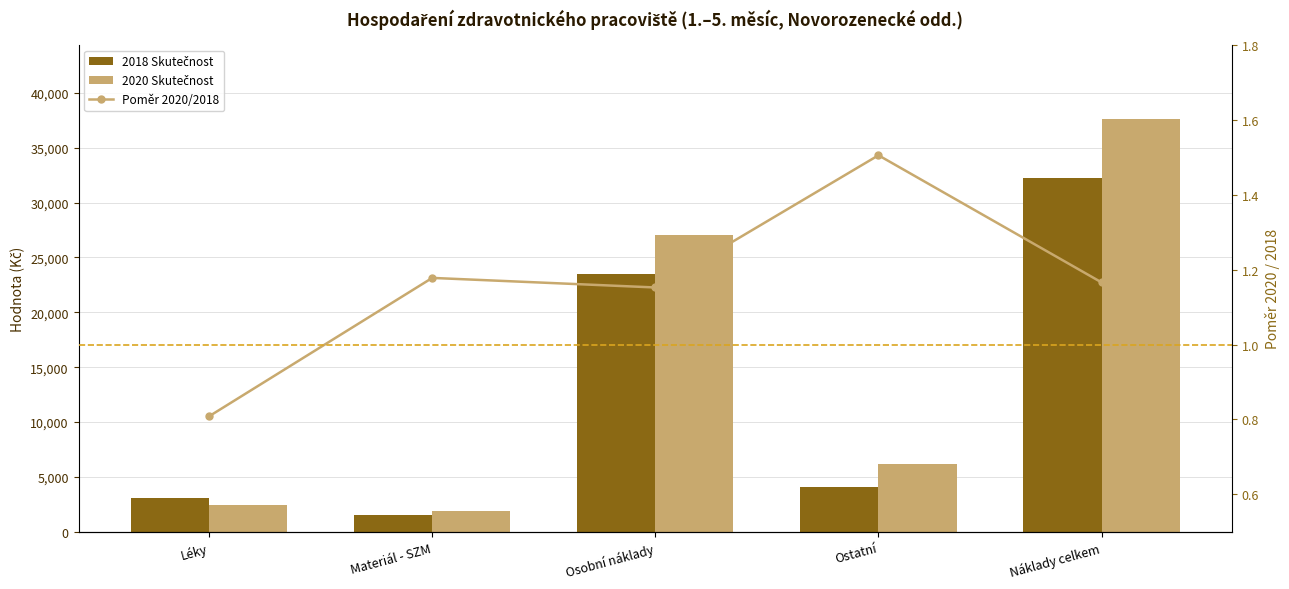

What is the difference between the highest and lowest values at Materiál - SZM?

1862.4